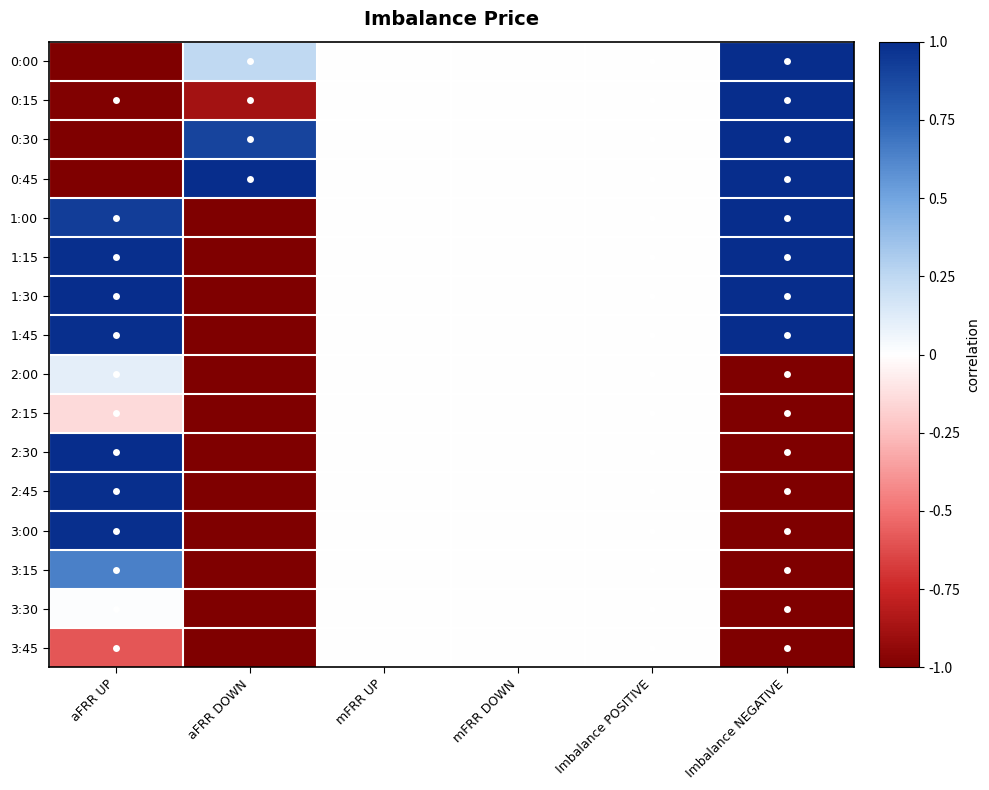

At which category is the sum across all series the highest?

aFRR UP